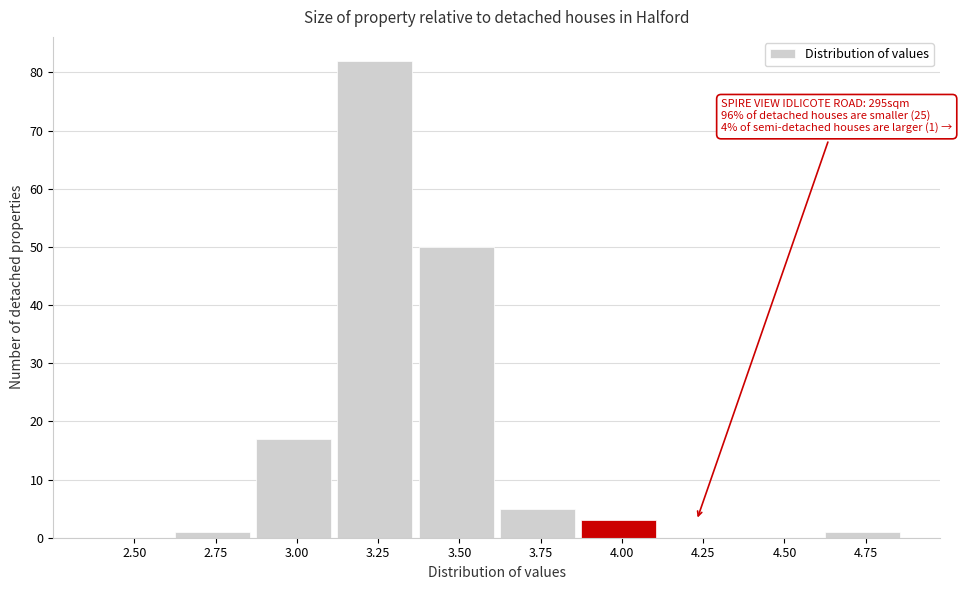

Reading left to right, extract all data points from this chart.

2.50=0	2.75=1	3.00=17	3.25=82	3.50=50	3.75=5	4.00=3	4.25=0	4.50=0	4.75=1